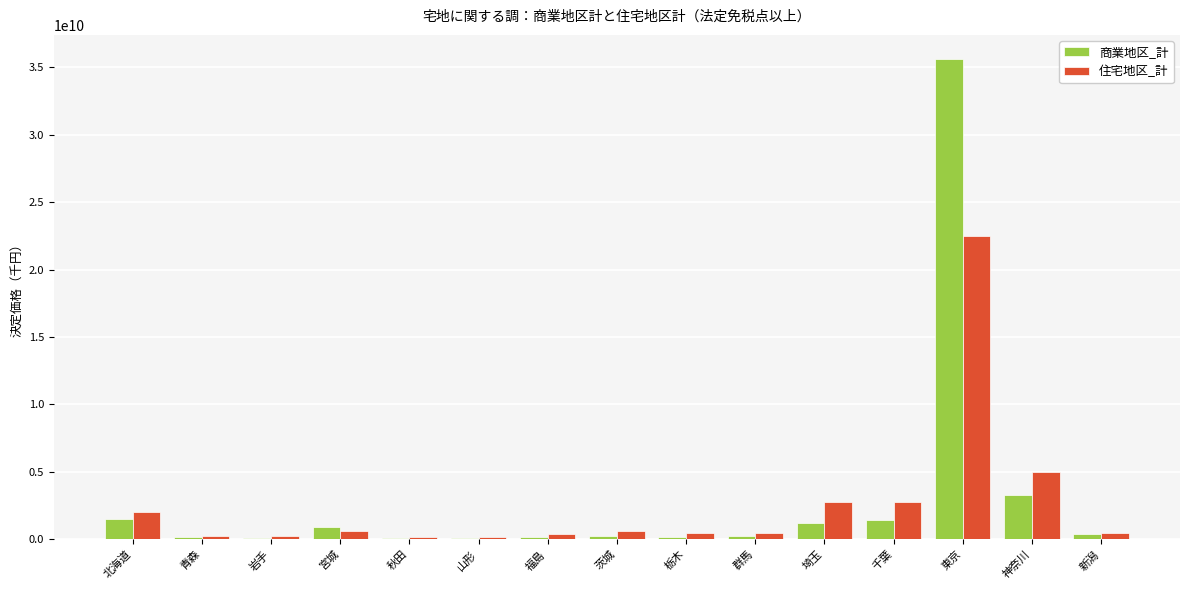

Which label corresponds to the largest value in the chart?

東京